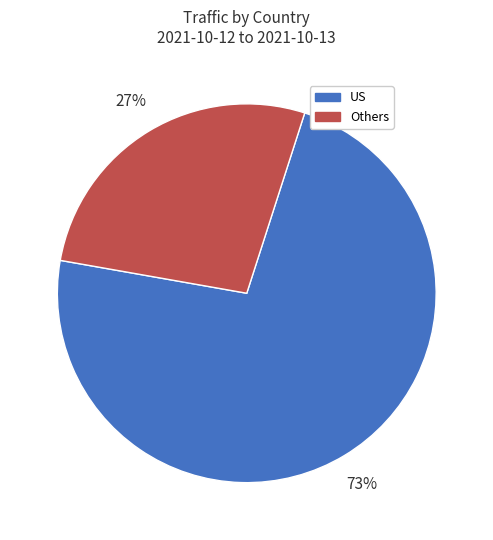

Is there a majority slice in this chart?

Yes